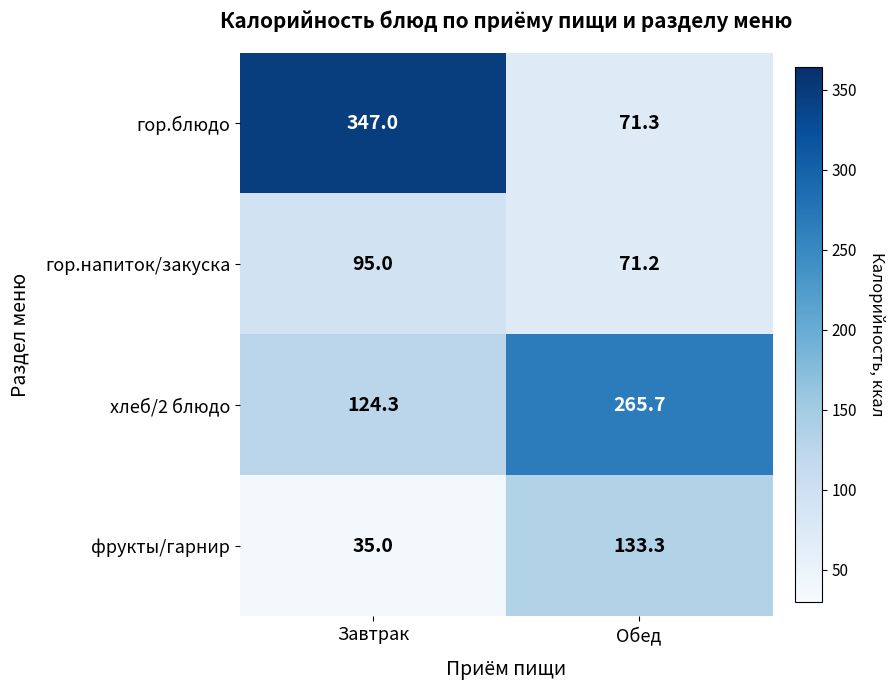

Which series changed the most between Завтрак and Обед?

гор.блюдо